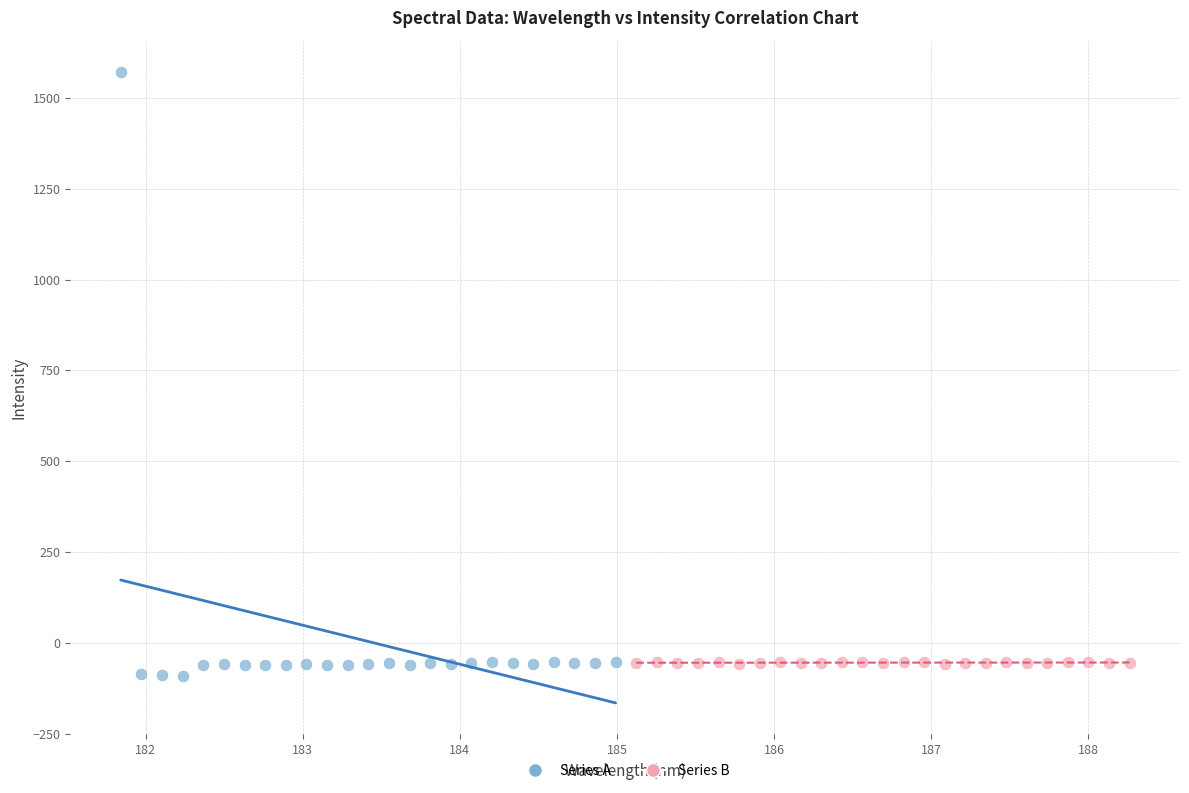

Which series contains the highest Y value?

Series A